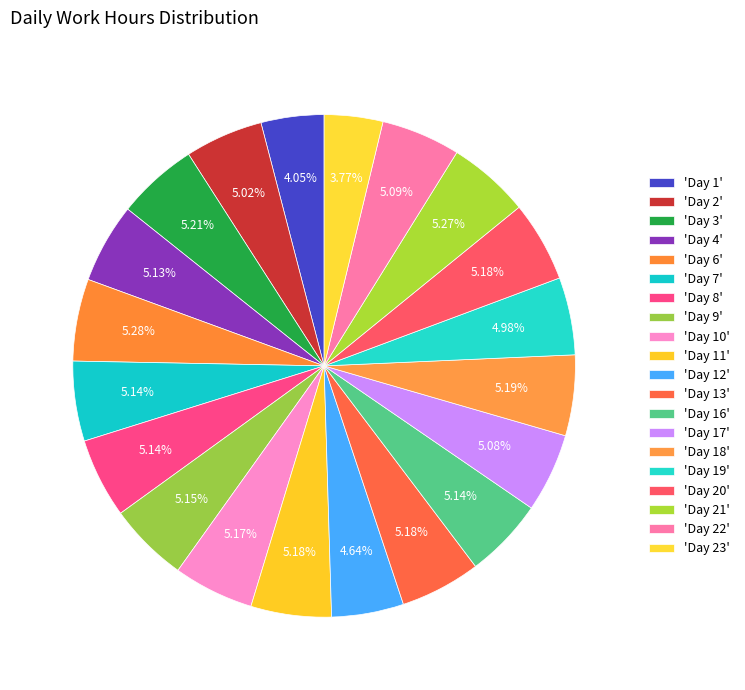

Count the number of slices in the pie.

20